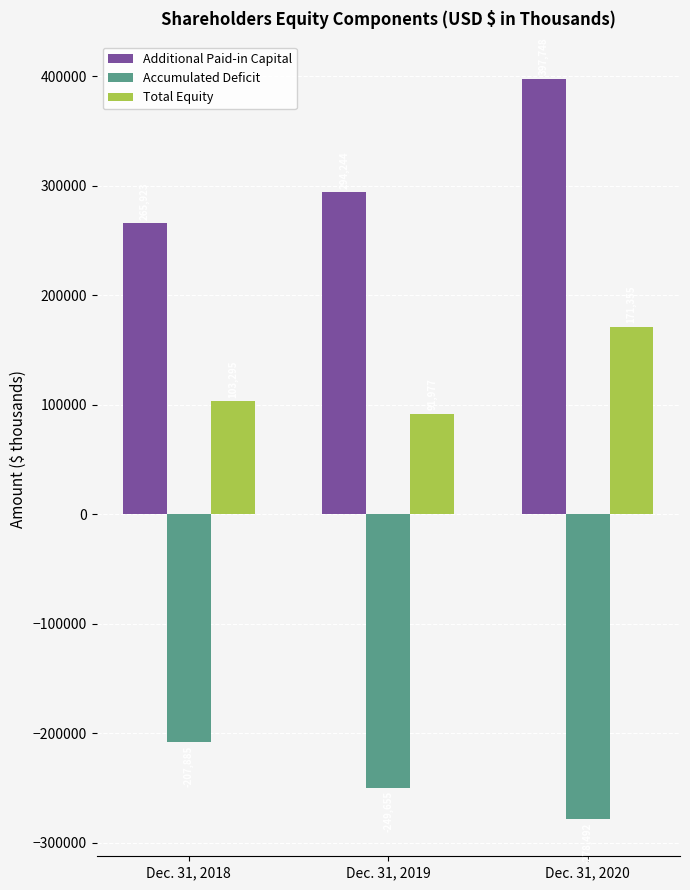

How many bars are there in each group?

3